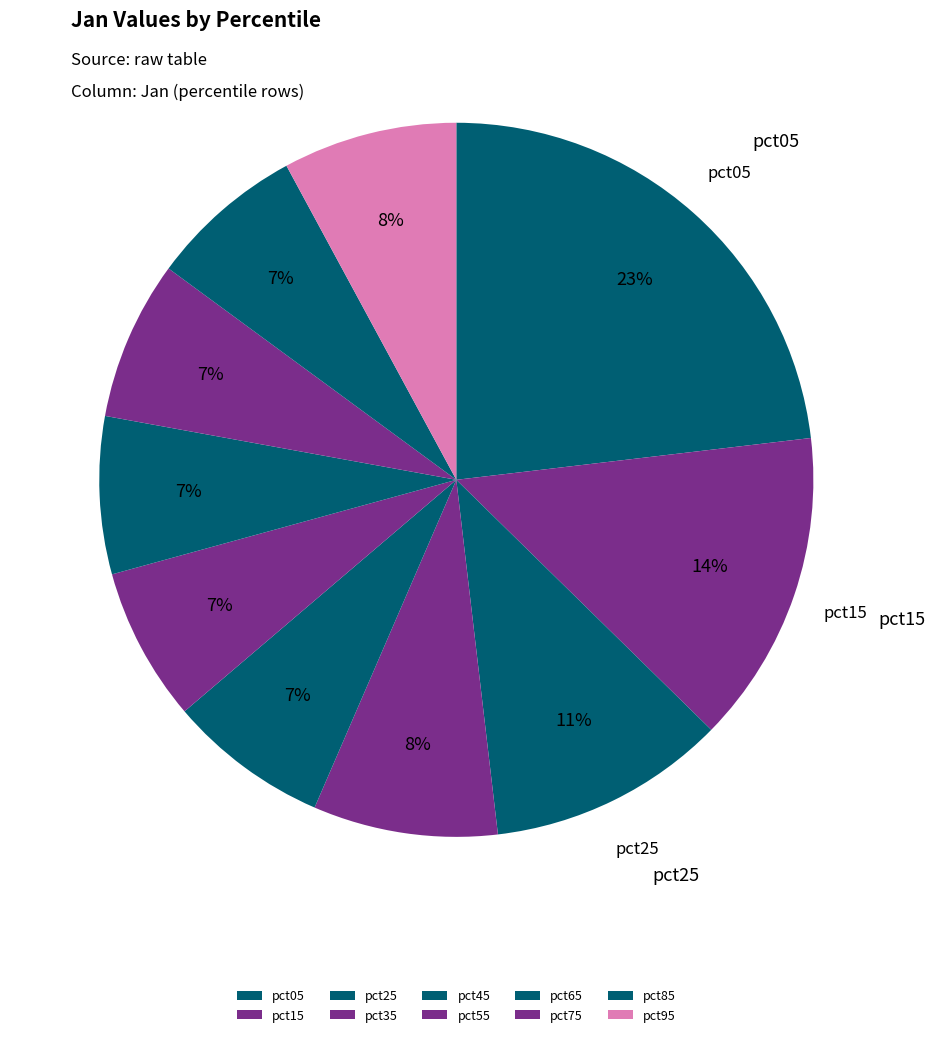

Is it true that pct05 is 14% of the pie?

False